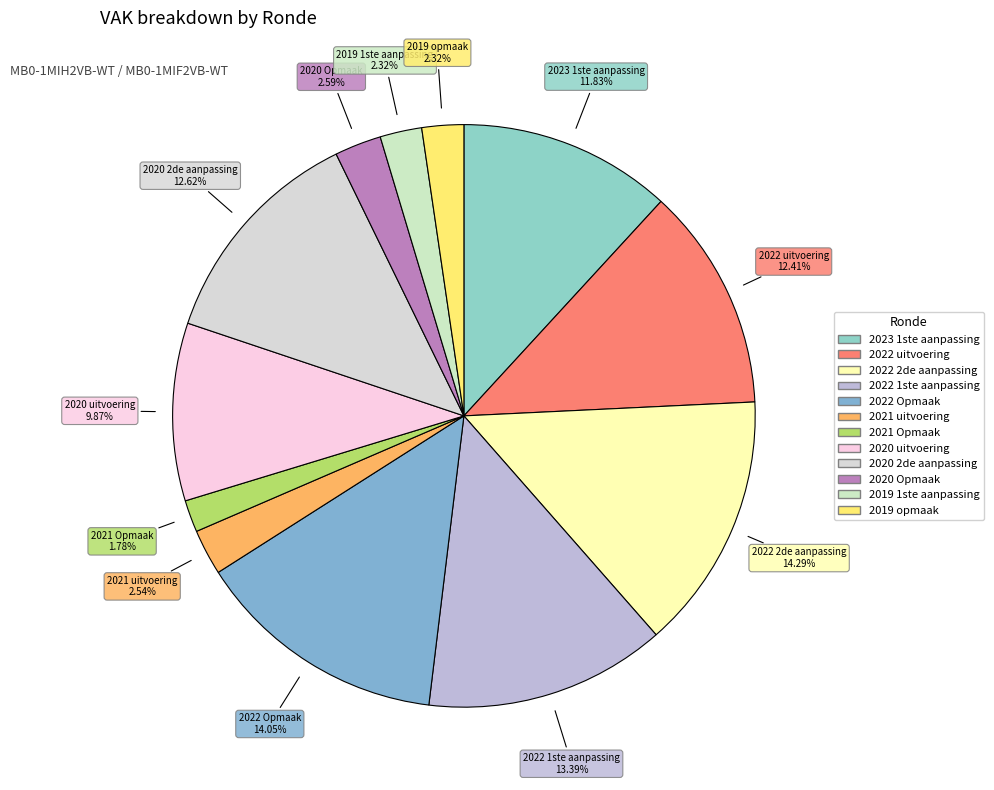

To the nearest percent, what portion does 2022 Opmaak represent?

14%